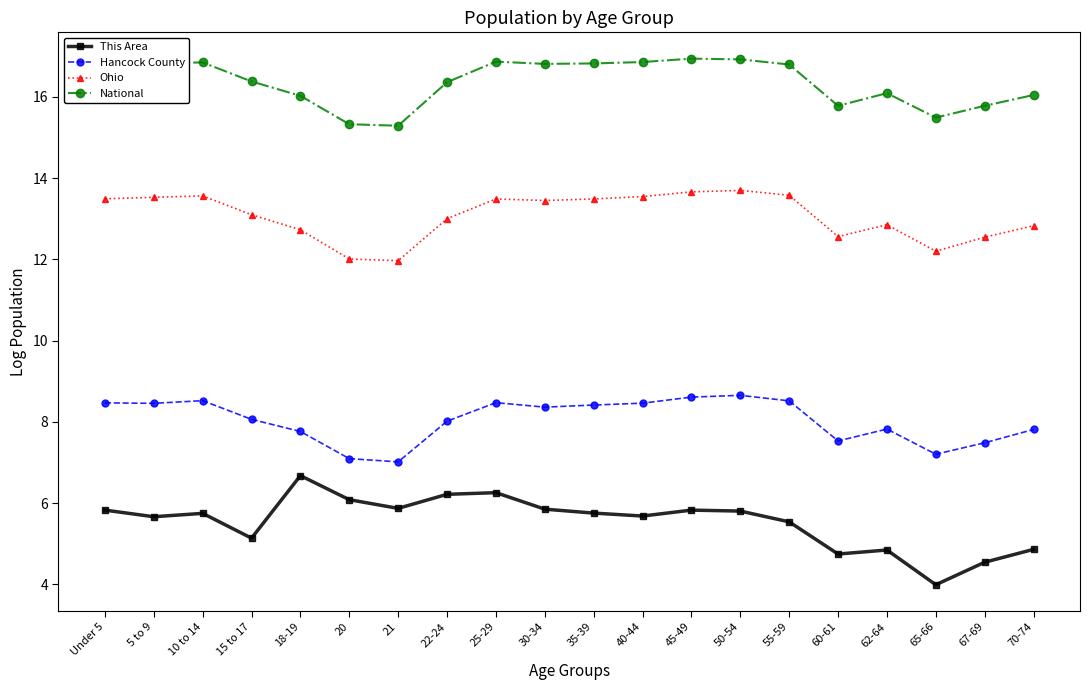

What is the spread (max minus min) of values at 67-69?

11.2